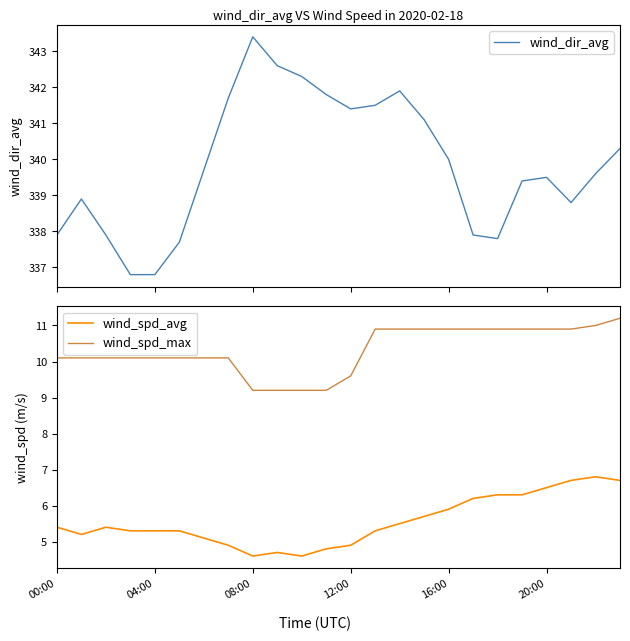

What is the highest value of the wind_spd_max series?

11.2